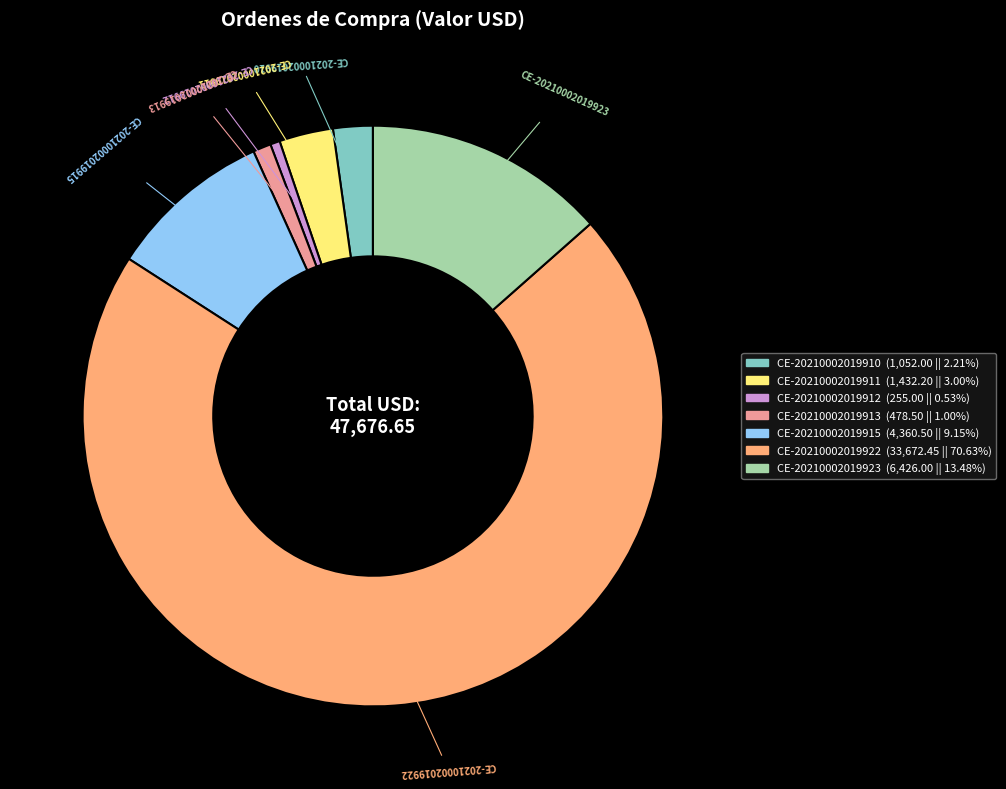

Count the number of slices in the pie.

7